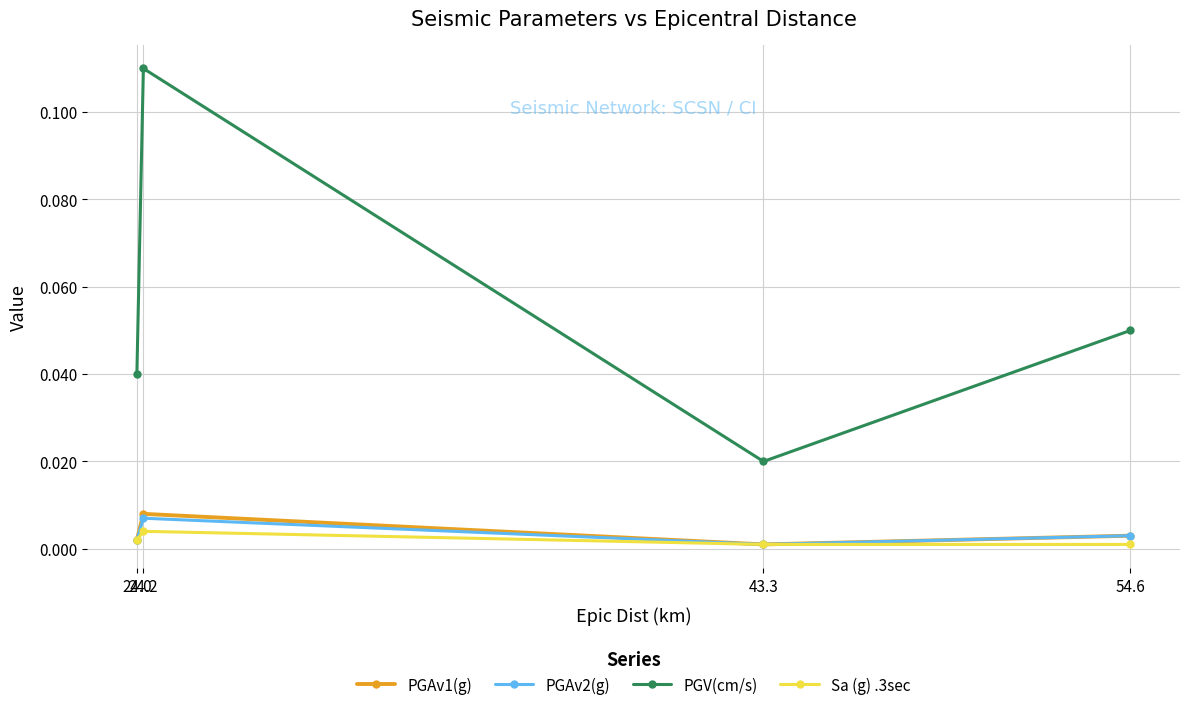

Which series has the largest total across all categories?

PGV(cm/s)